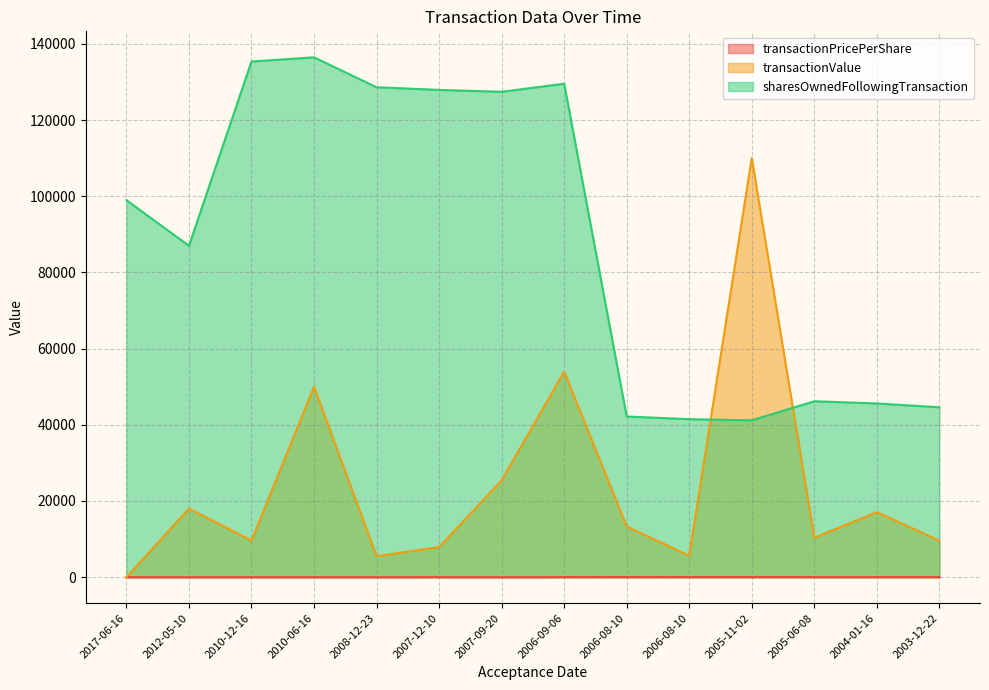

At which label is transactionValue closest to 55000?

2006-09-06